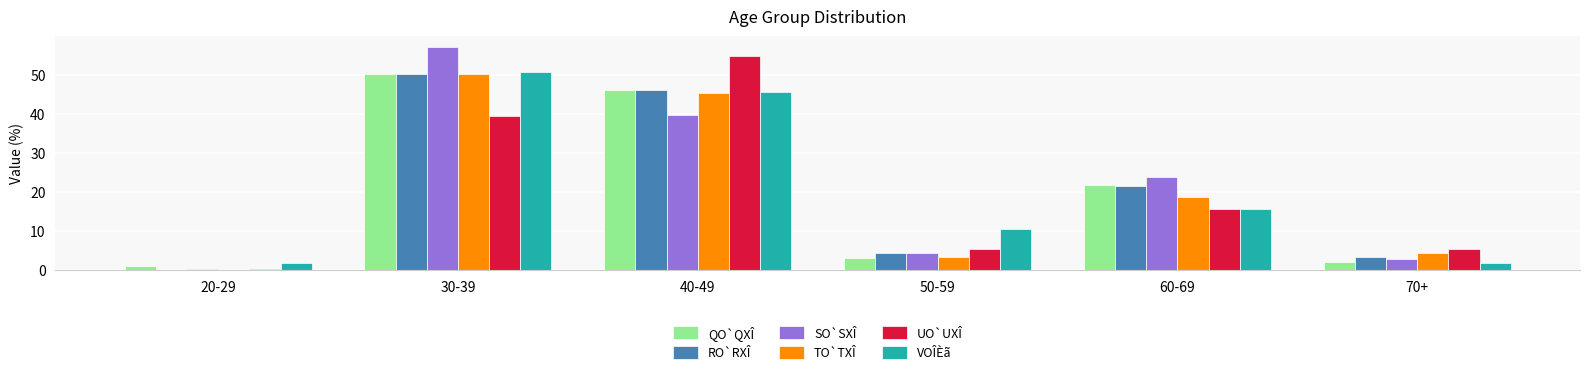

Reading left to right, list all the values displayed in this chart.

QO`QXÎ: 20-29=1.2	30-39=50.3	40-49=46.3	50-59=3.1	60-69=21.8	70+=2.1
RO`RXÎ: 20-29=0.0	30-39=50.4	40-49=46.1	50-59=4.3	60-69=21.5	70+=3.4
SO`SXÎ: 20-29=0.3	30-39=57.1	40-49=39.8	50-59=4.5	60-69=24.0	70+=2.8
TO`TXÎ: 20-29=0.0	30-39=50.2	40-49=45.3	50-59=3.5	60-69=18.8	70+=4.5
UO`UXÎ: 20-29=0.3	30-39=39.4	40-49=54.9	50-59=5.4	60-69=15.8	70+=5.4
VOÎÈã: 20-29=1.8	30-39=50.9	40-49=45.6	50-59=10.5	60-69=15.8	70+=1.8